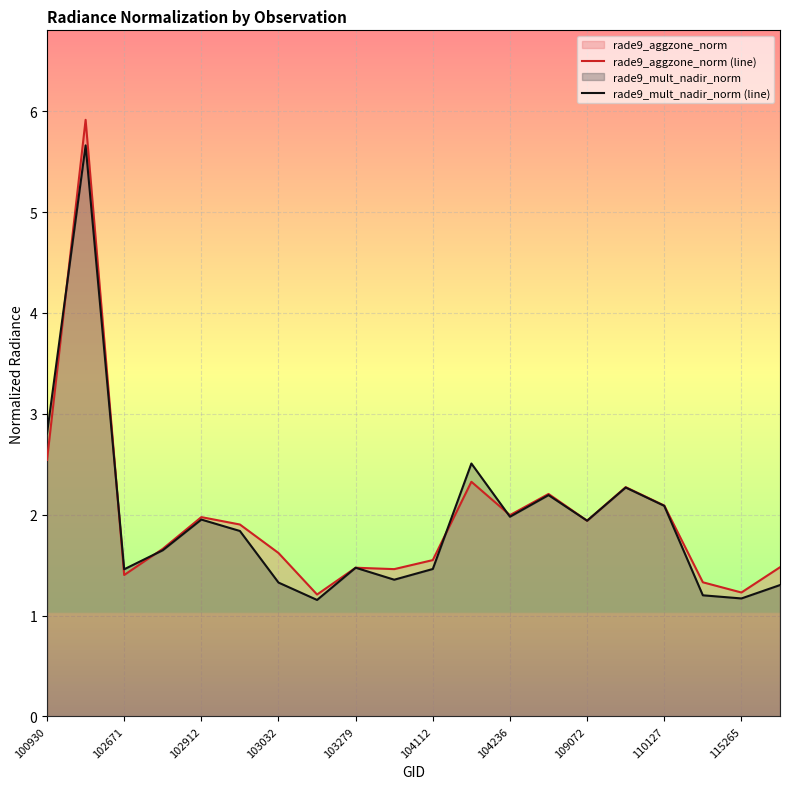

True or false: rade9_mult_nadir_norm (line) has a value of 2.2 at 13.

True